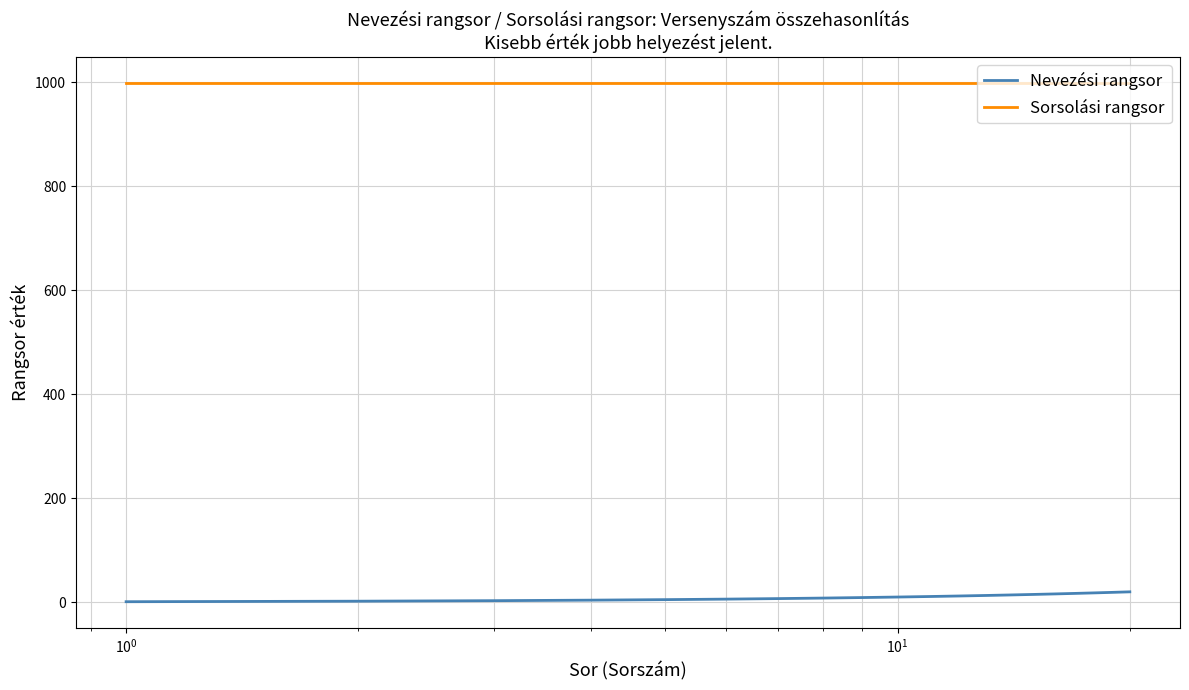

What is the maximum value shown in the chart?

999